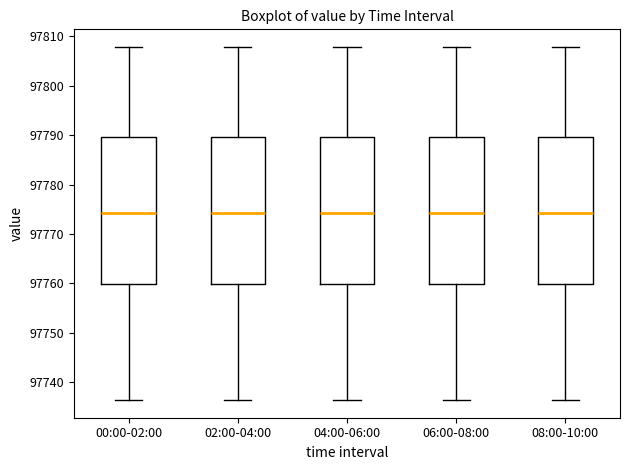

Where is the lower edge of the box for 00:00-02:00 on the y-axis? The values are not printed on the chart, so give them approximately, as read against the axis.

97760